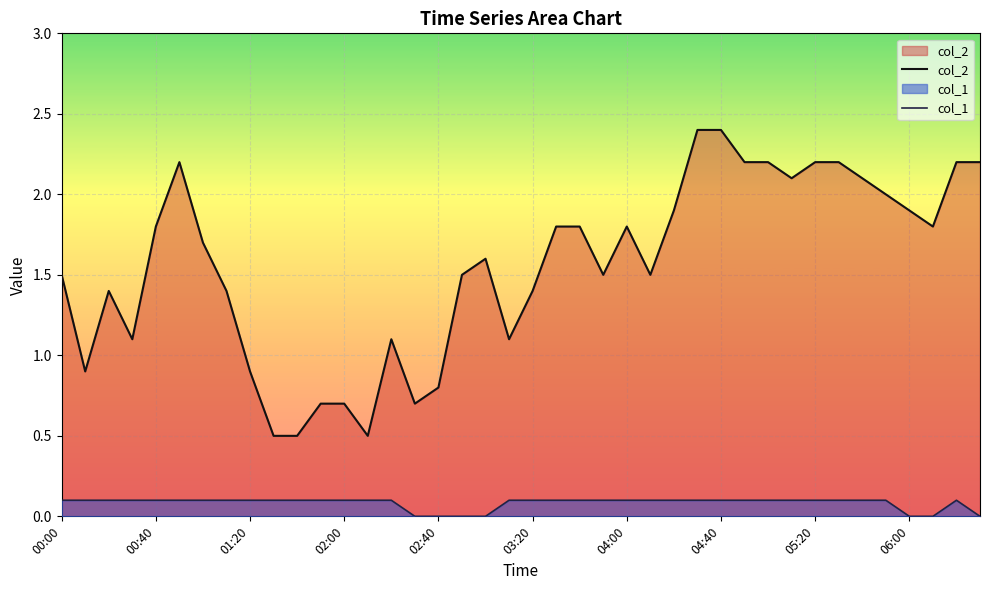

What value does the col_2 series have at 21?

1.8